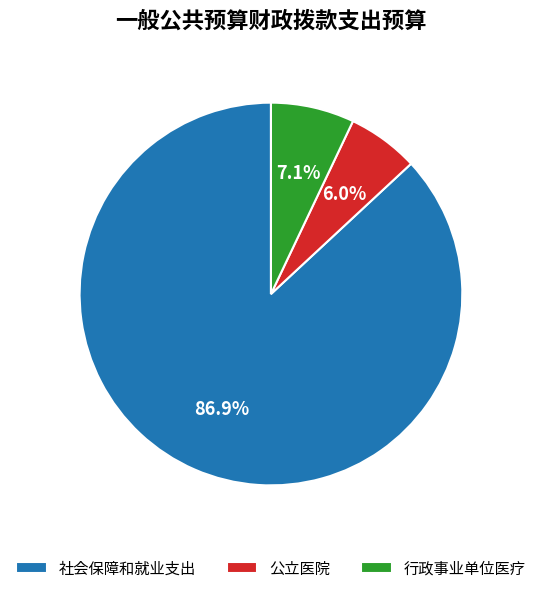

Which category accounts for the majority?

社会保障和就业支出